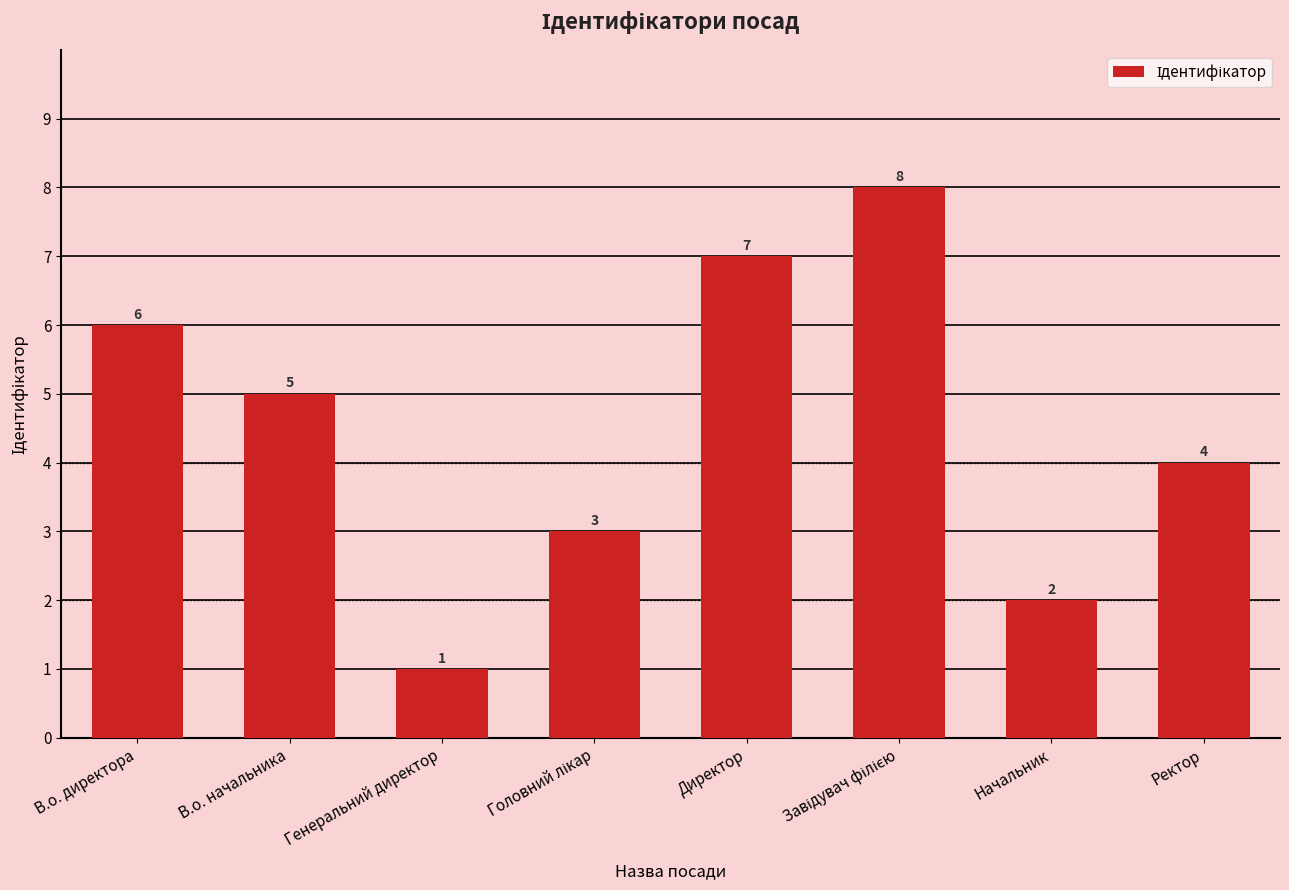

What position from the left is В.о. директора?

1